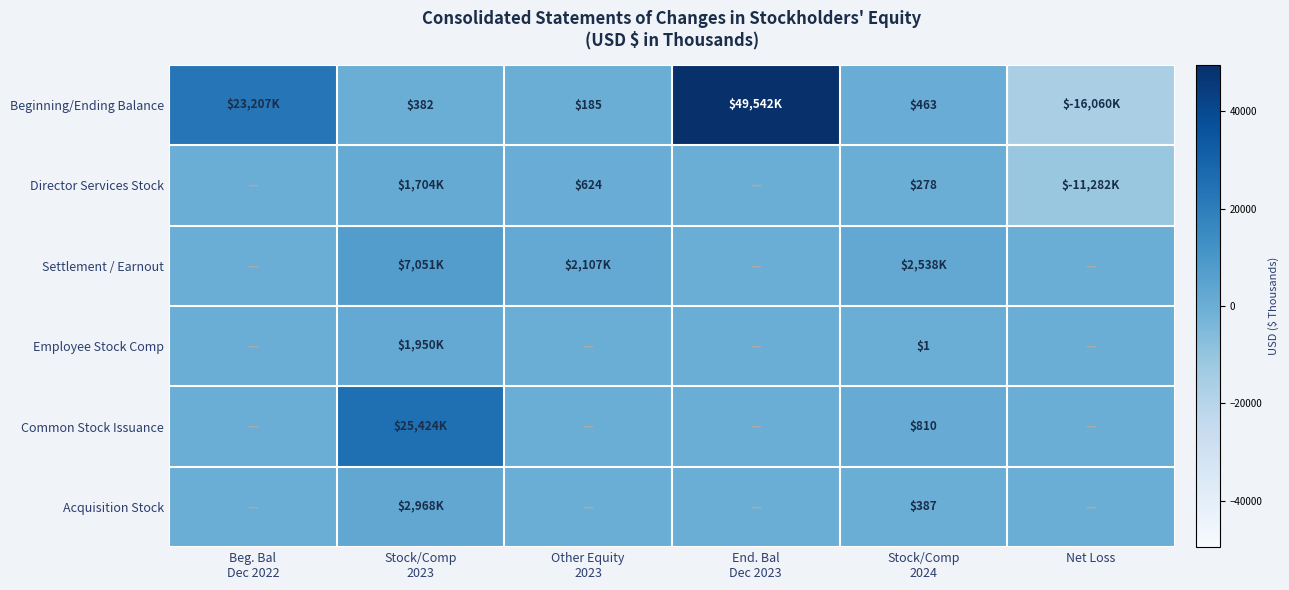

What is the total value across all series at Other Equity
2023?

2916